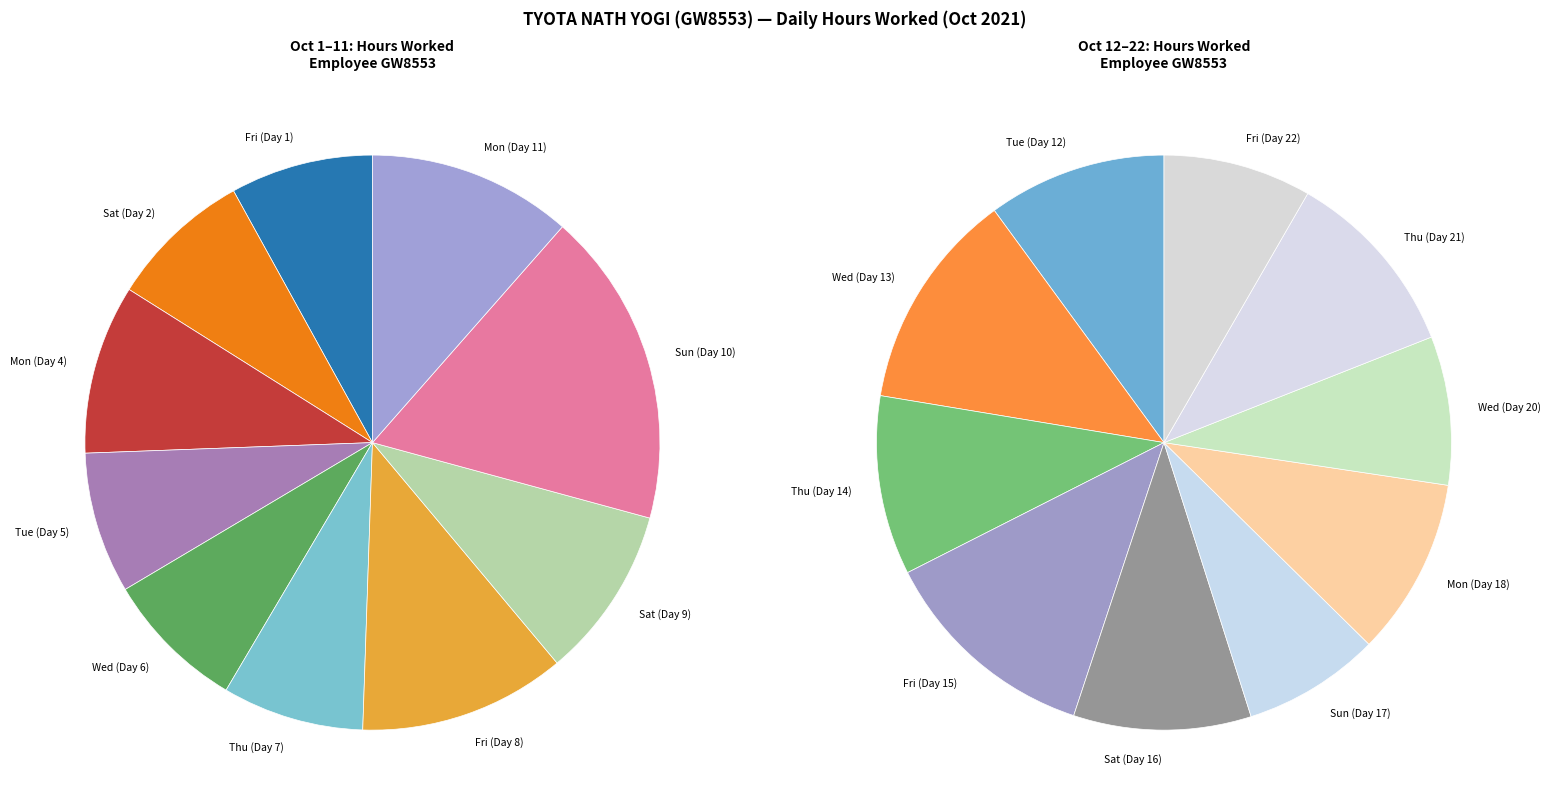

What percentage is NOT represented by Sun (Day 17)?

96.2%